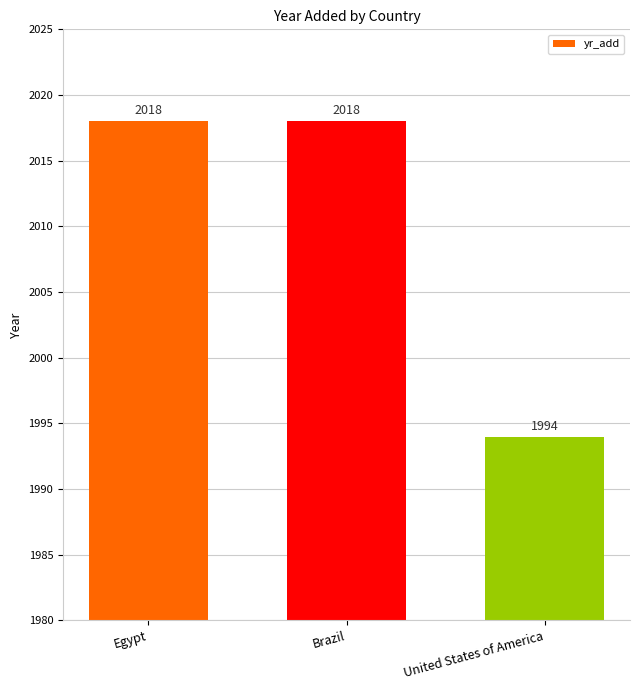

What value does the data have at Brazil, to the nearest 5?

2020